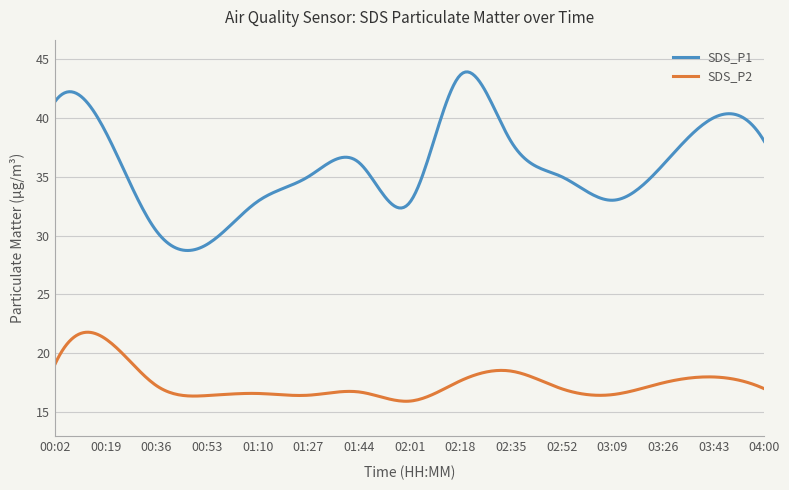

In SDS_P1, how many points are lower than both neighbors (excluding endpoints)?

3